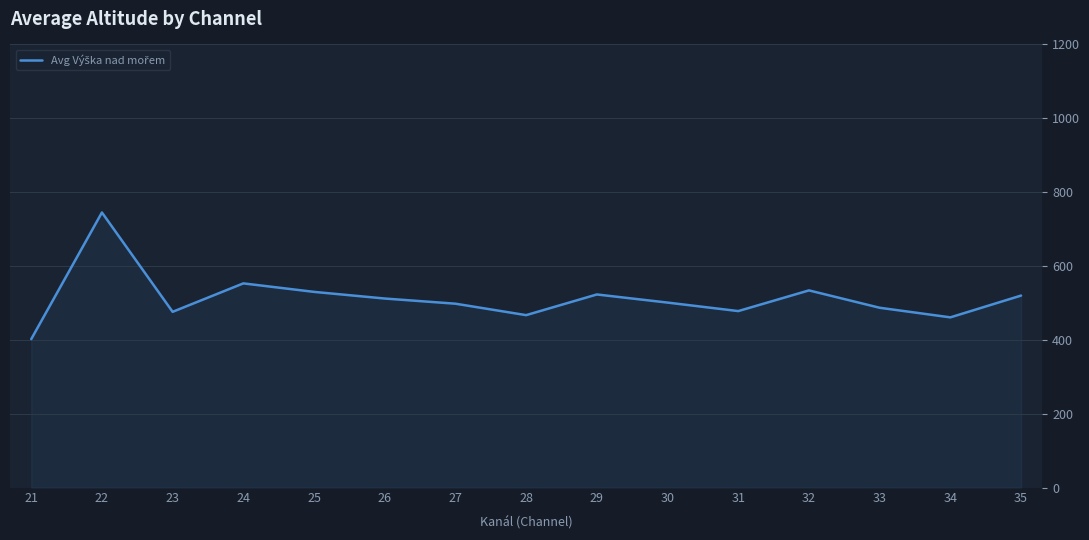

What is the difference between the values at 34 and 21?

59